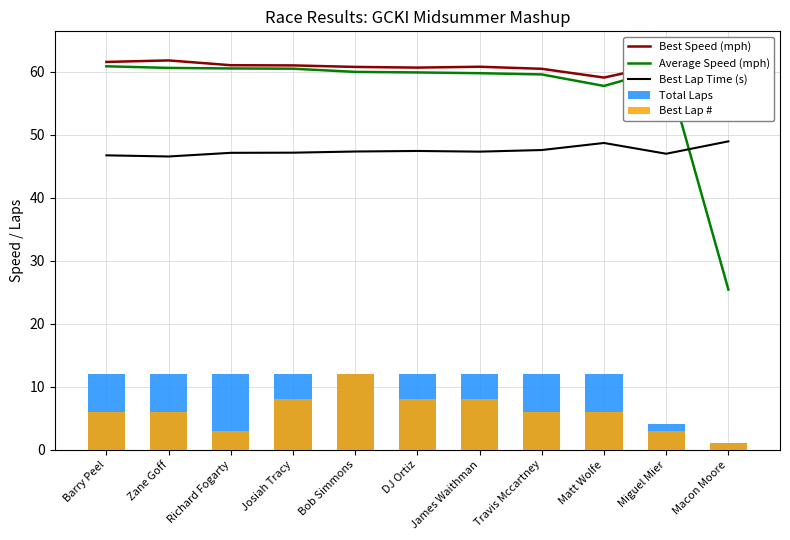

What position from the left is Josiah Tracy?

4